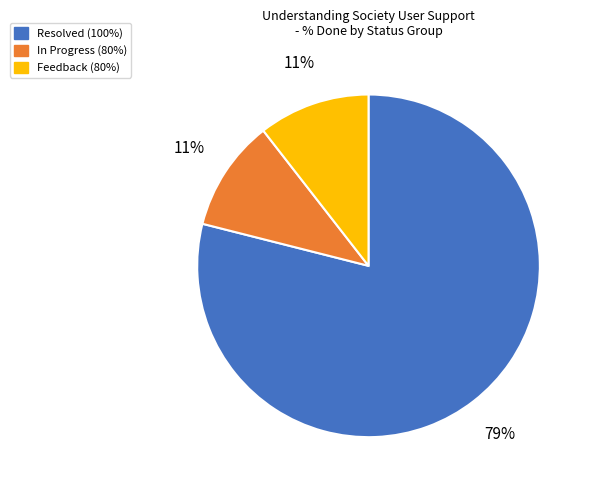

How many segments does this pie chart have?

3